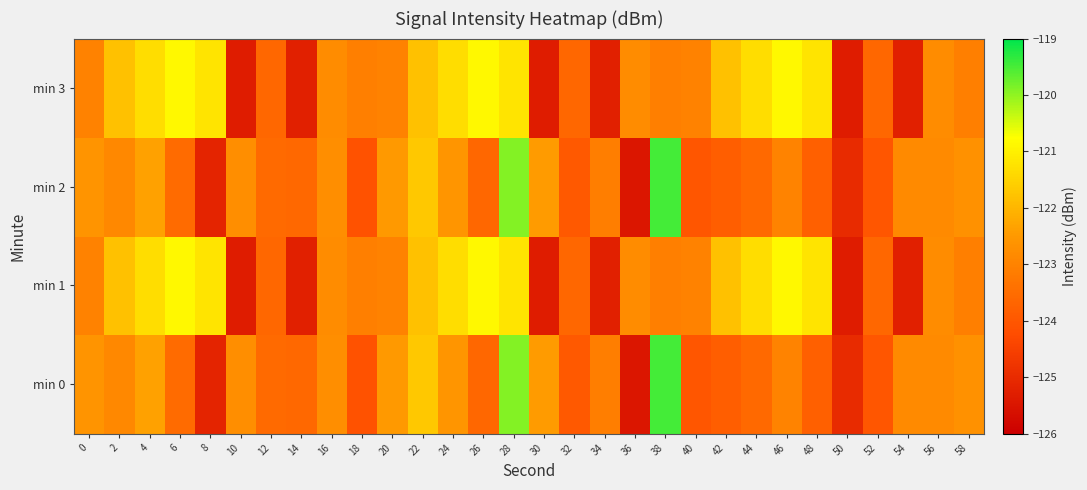

Which series has the largest range (max minus min)?

min 0